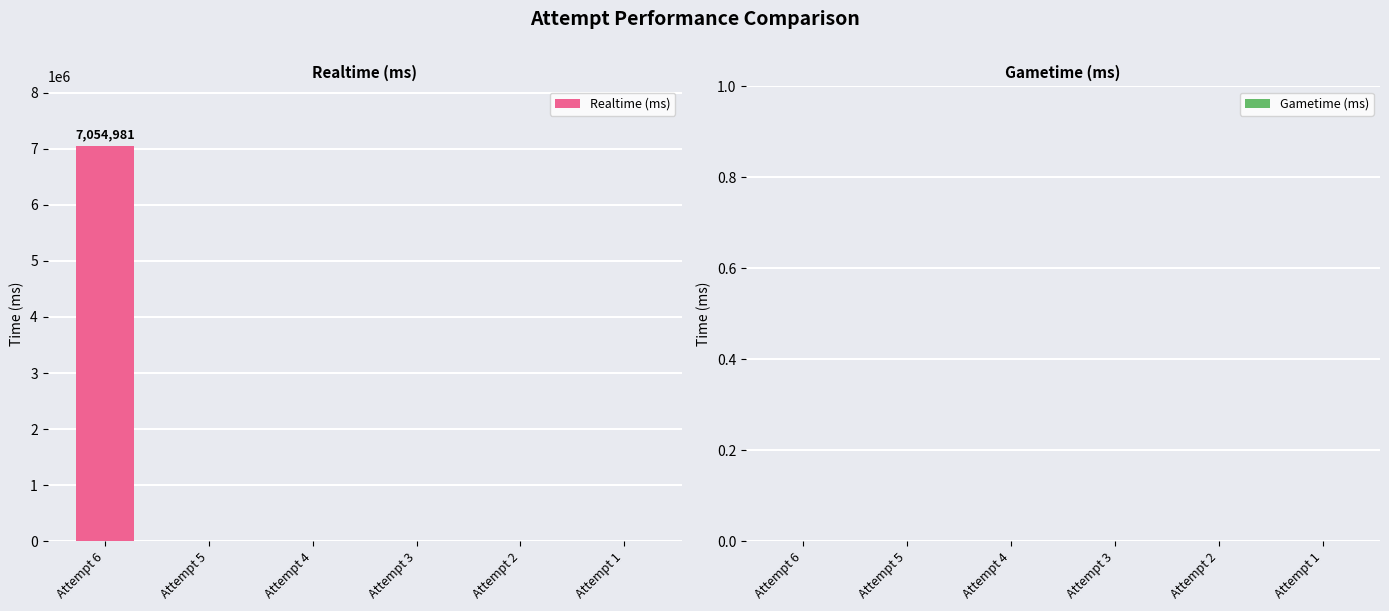

What is the change in value from Attempt 6 to Attempt 1?

-7054981